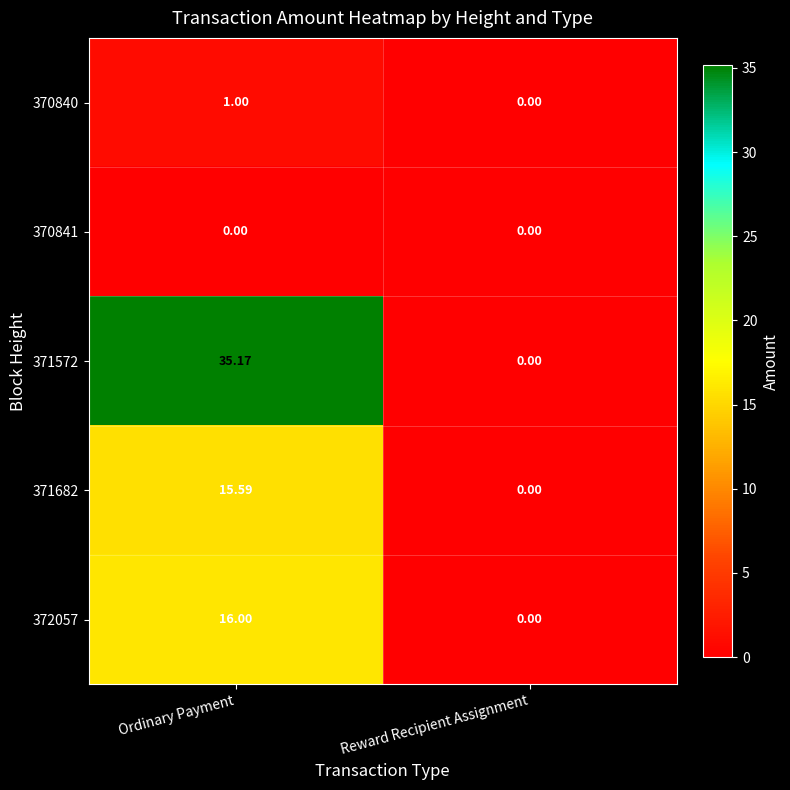

At which label does 371682 reach its peak?

Ordinary Payment